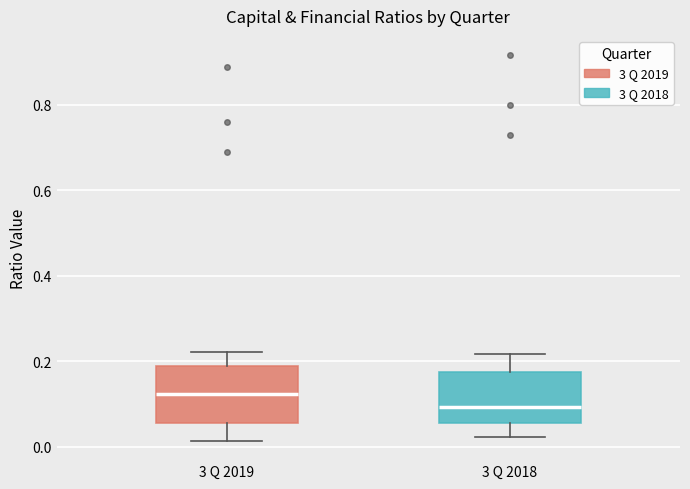

Reading left to right, read every box against the y-axis: the position of its median line, the range the box covers, and the ends of its whiskers. The values are not printed on the chart, so give them approximately, as read against the axis.

3 Q 2019: median 0.12, box 0.06 to 0.18, whiskers 0.02 to 0.22
3 Q 2018: median 0.10, box 0.06 to 0.18, whiskers 0.02 to 0.22